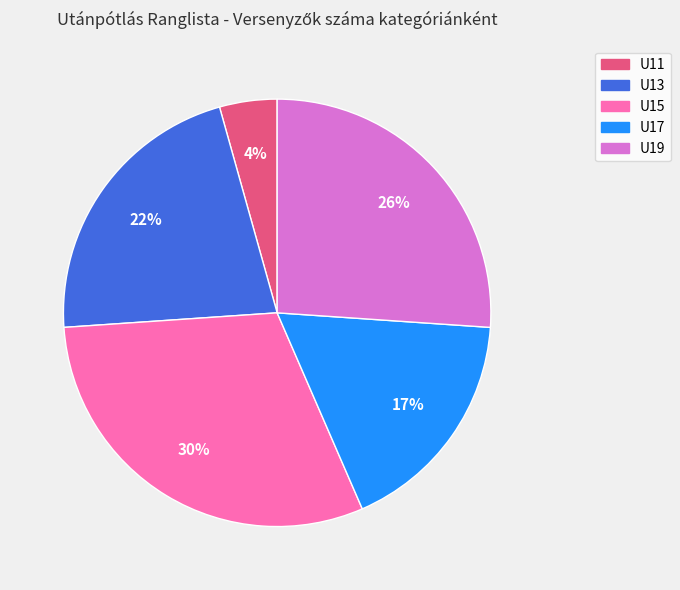

Do U13 and U17 together represent more than half of the pie?

No